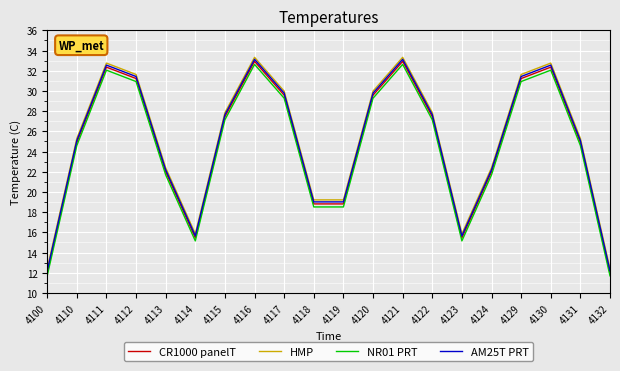

True or false: CR1000 panelT has more than 2 points higher than both neighbors.

True